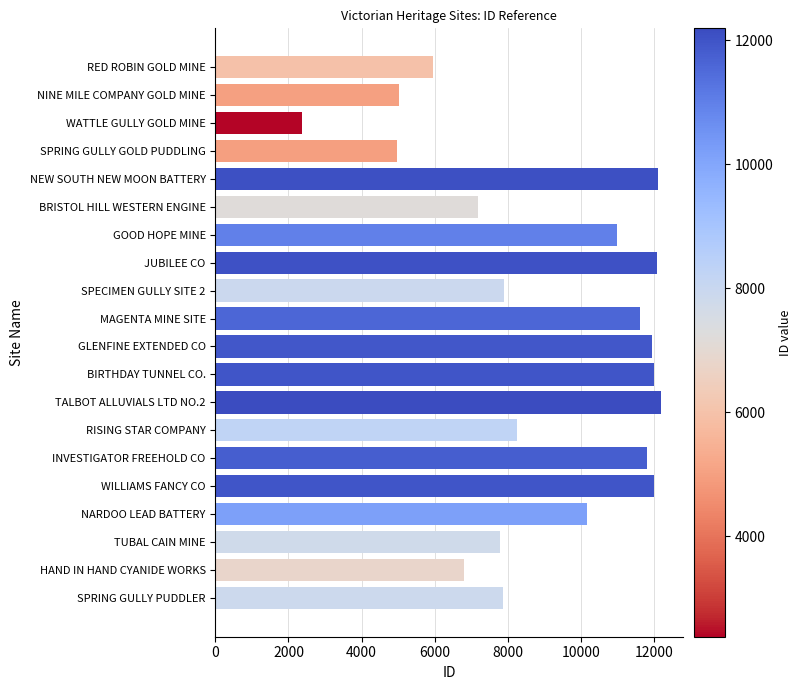

Read the value at SPRING GULLY GOLD PUDDLING.

4969